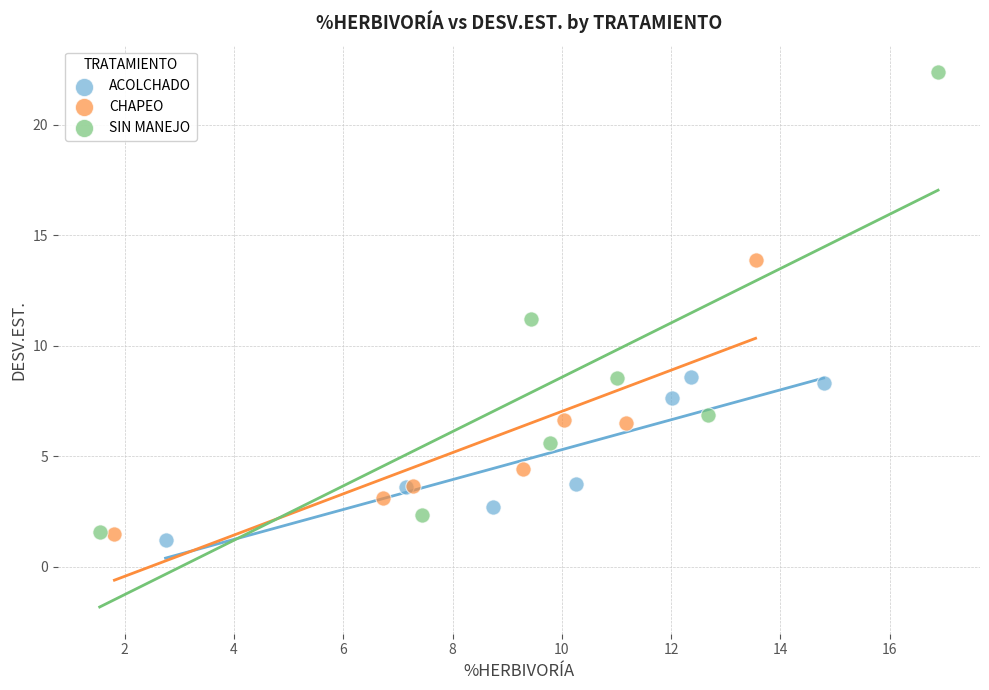

What are all the series names shown in the legend?

ACOLCHADO, CHAPEO, SIN MANEJO